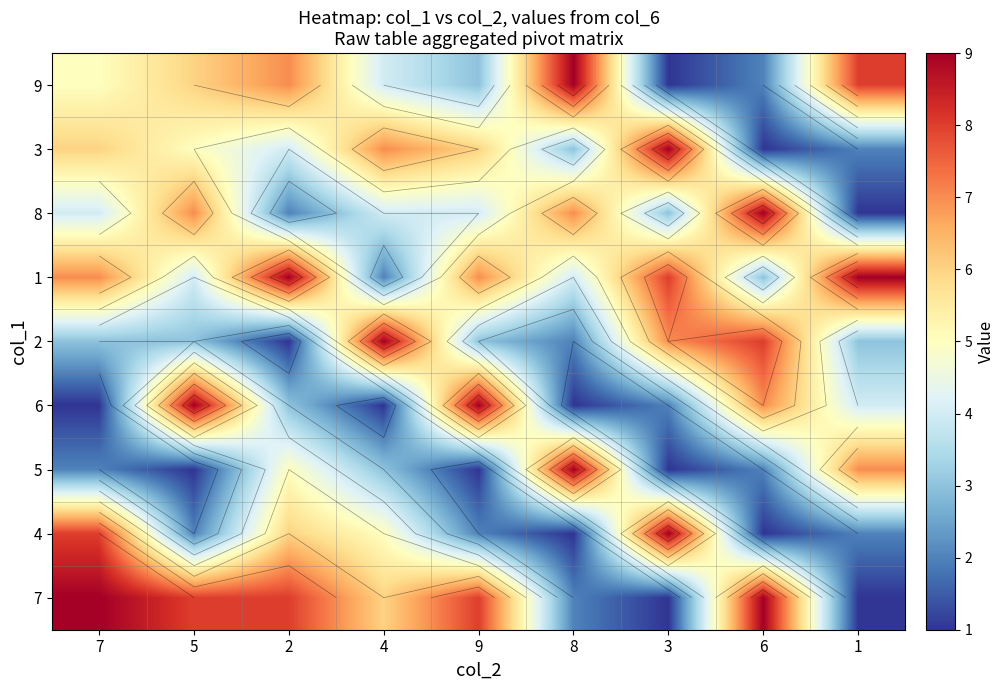

How many data points does each series have?

9